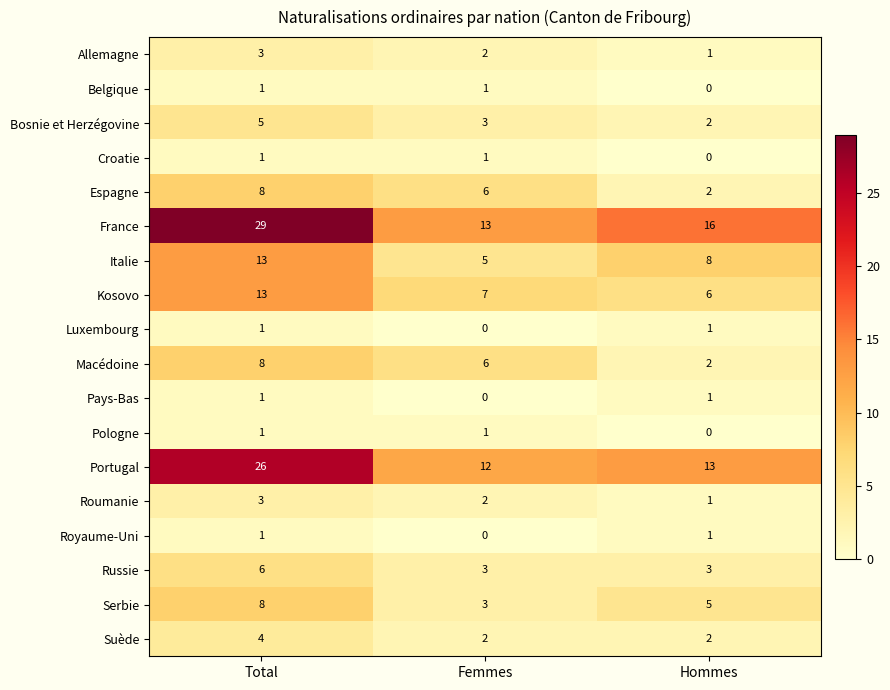

Rank the categories by Roumanie value from lowest to highest.

Hommes, Femmes, Total